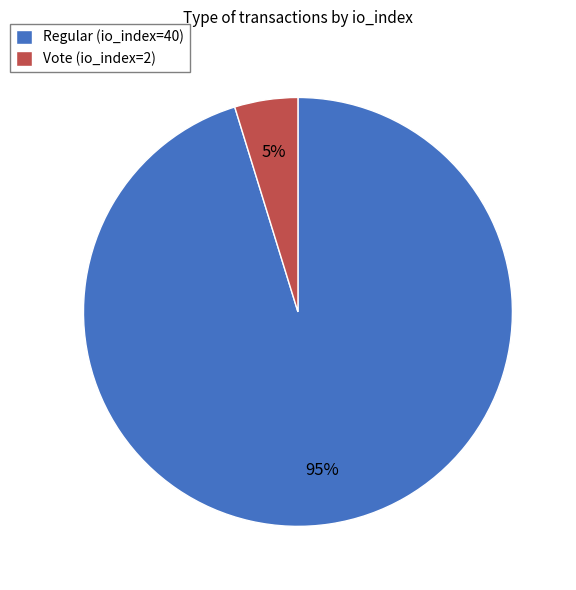

What percentage is the Regular (io_index=40) slice, to the nearest percent?

95%